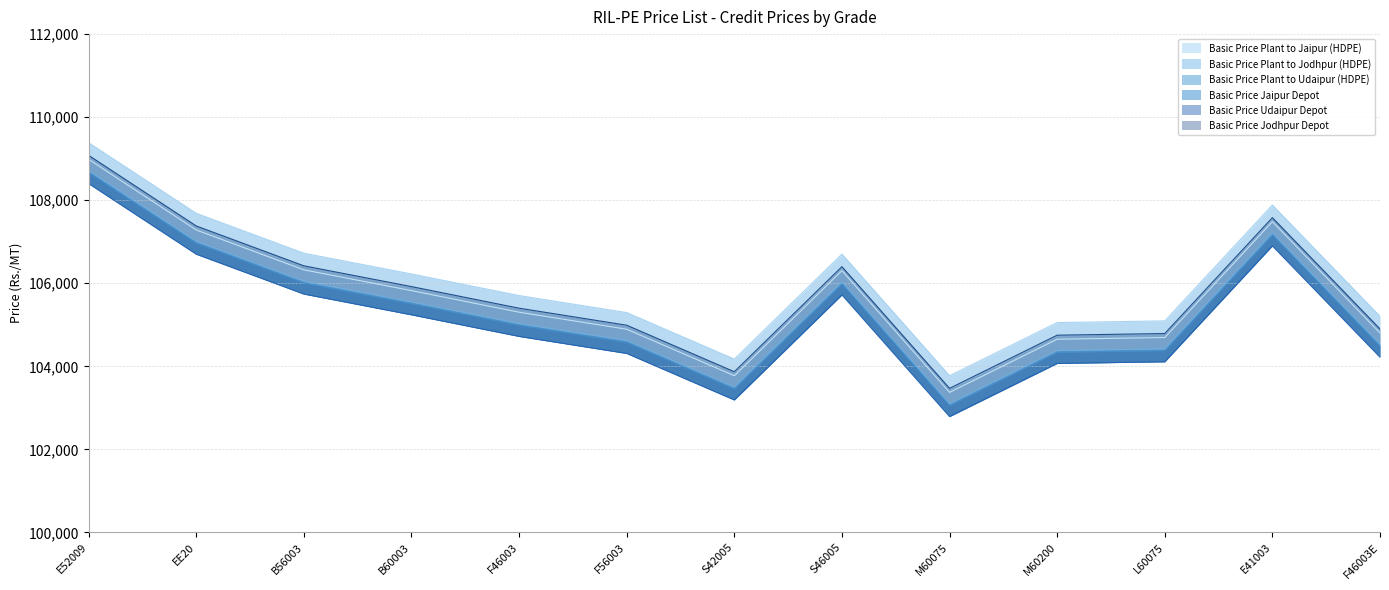

What is the total value across all series at M60200?

627248